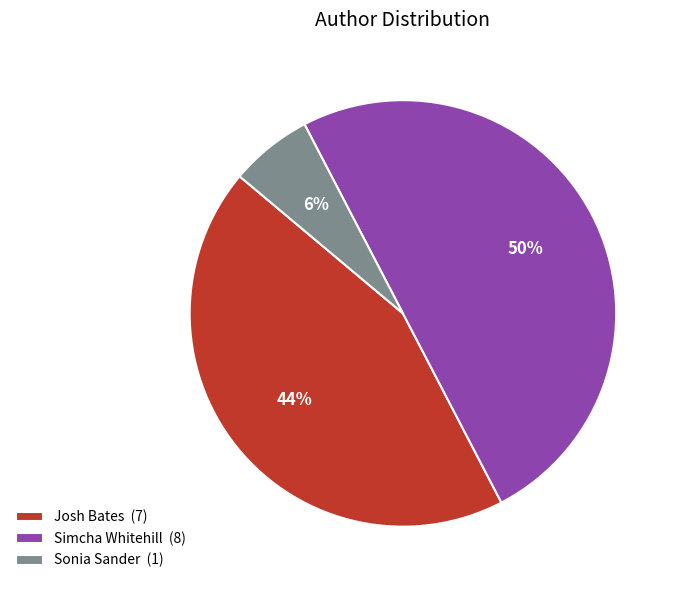

Is it true that Josh Bates is 33% of the pie?

False